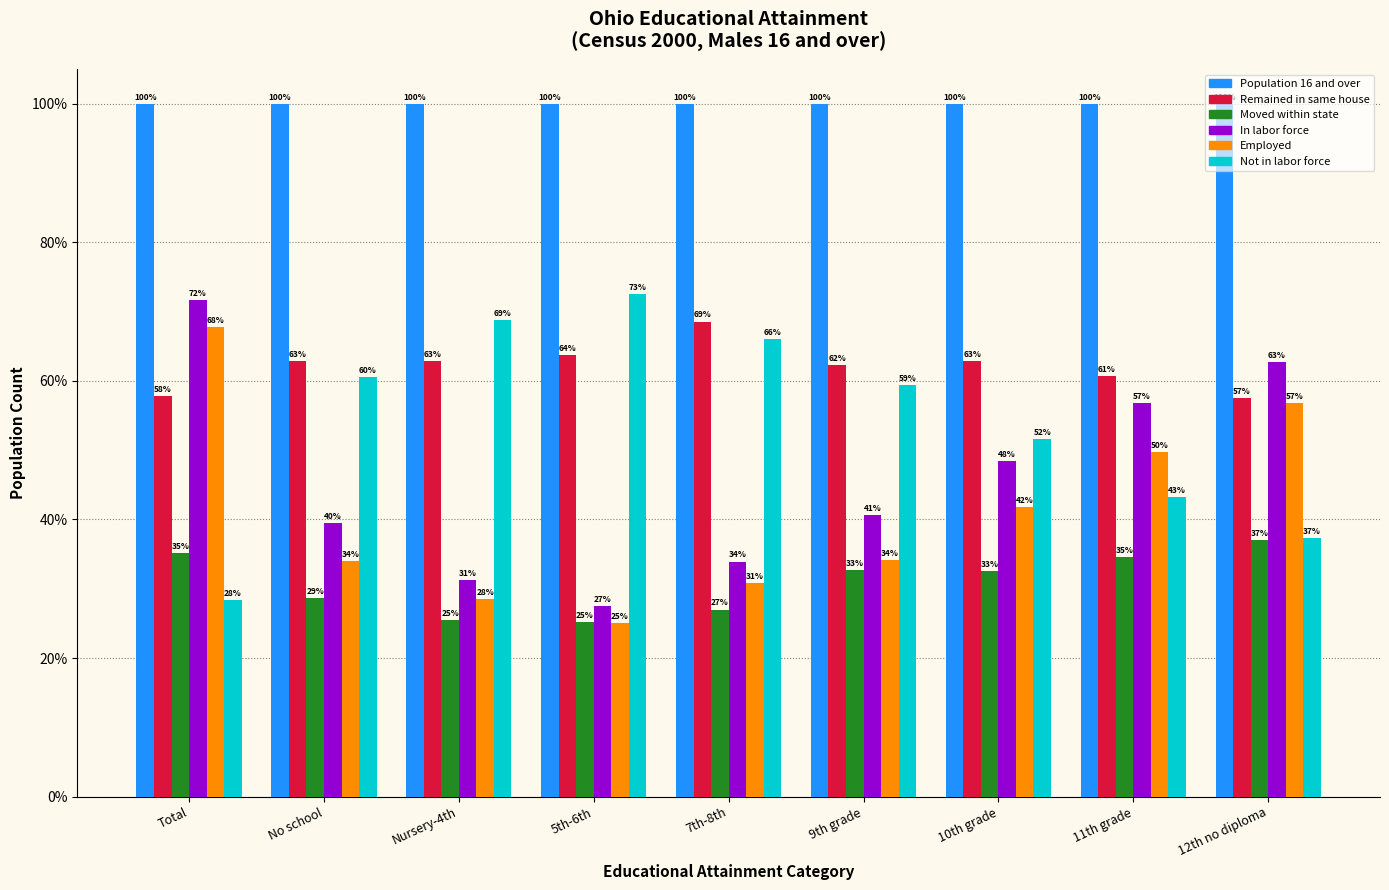

What is the spread (max minus min) of values at 7th-8th?

73.0